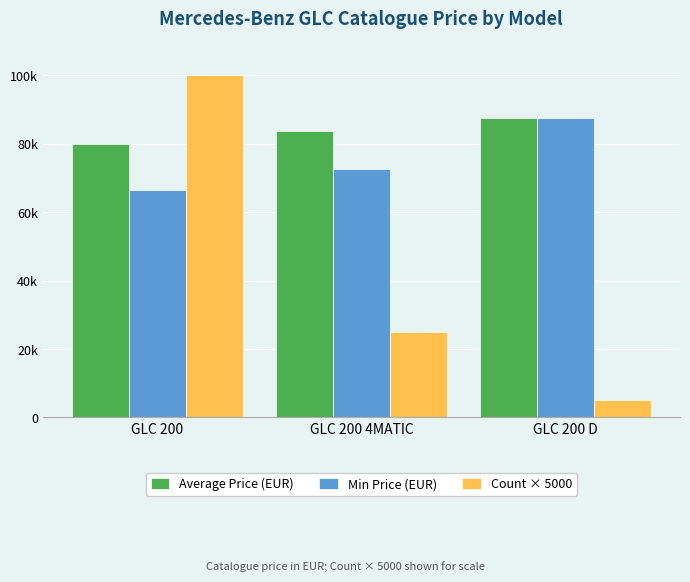

At which label does Min Price (EUR) reach its minimum?

GLC 200